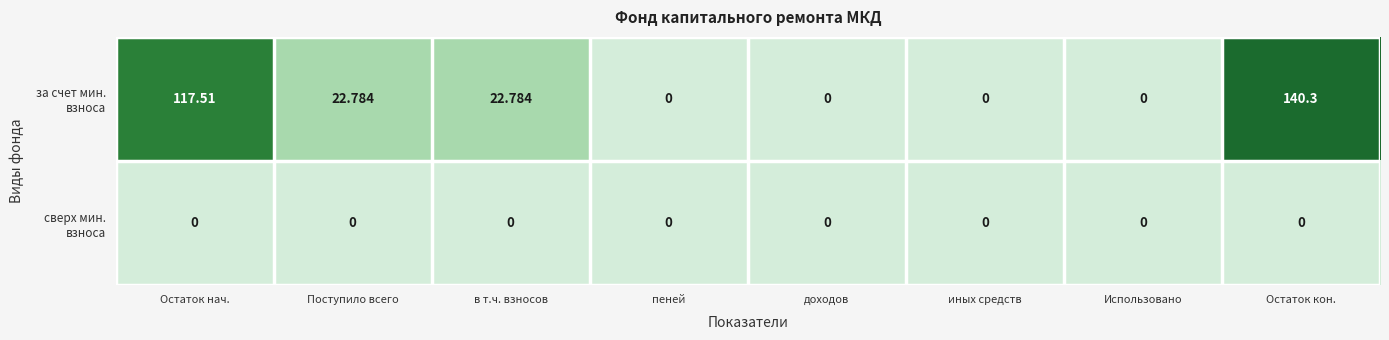

How many distinct data groups are displayed?

2